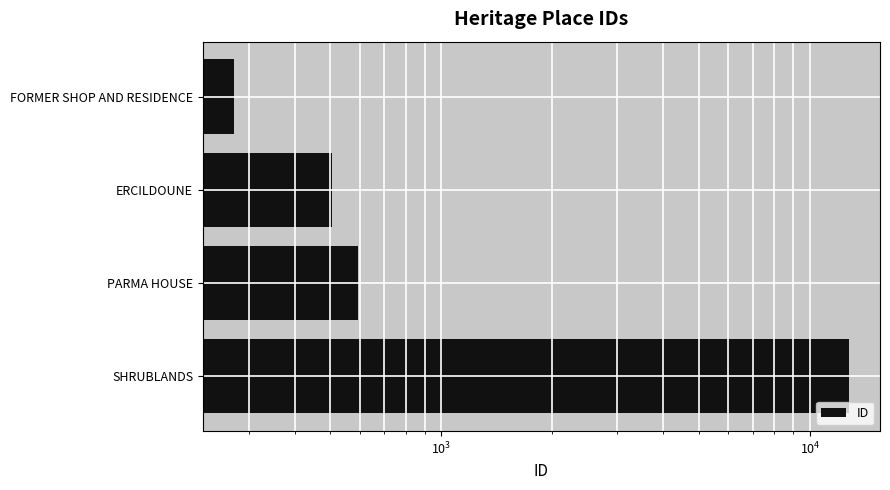

How many values exceed 593?

1